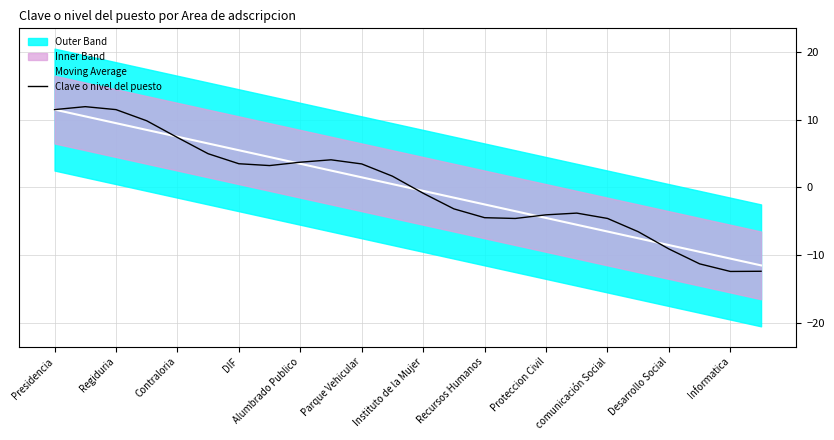

Where does the Clave o nivel del puesto series first go above 1?

Presidencia